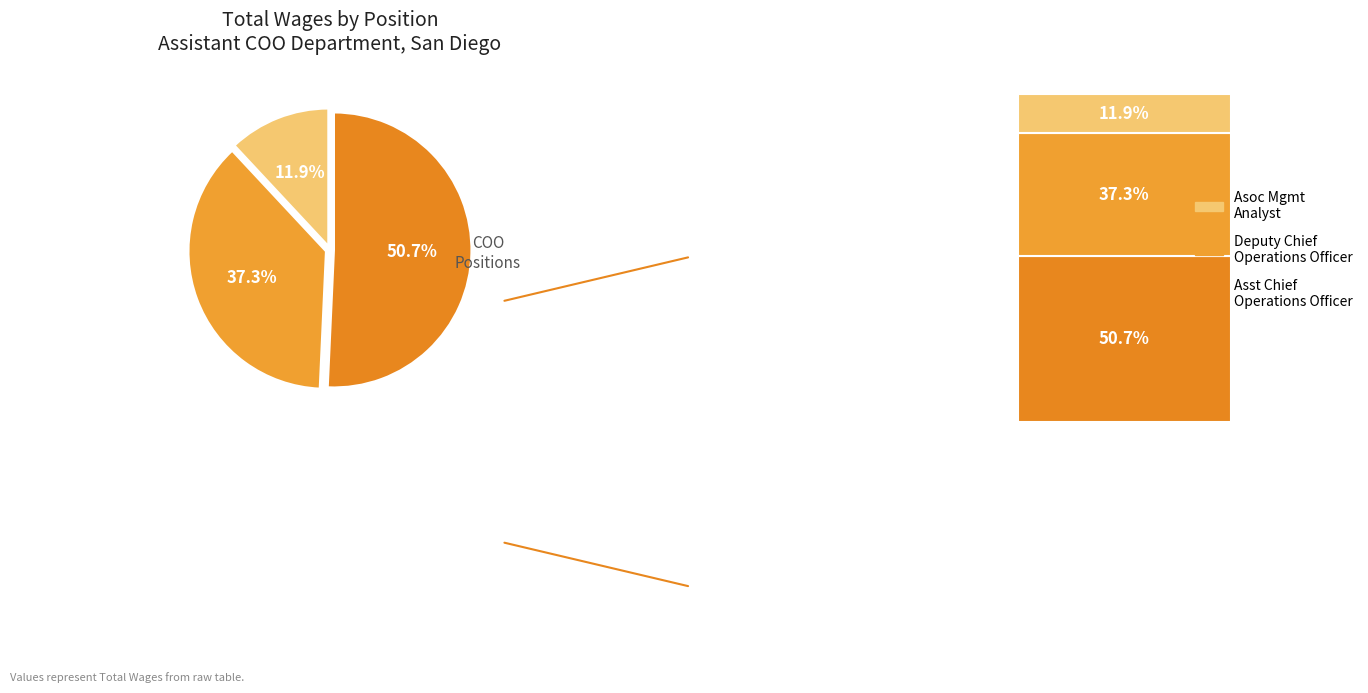

Approximately how many times larger is the value at Asoc Management Analyst compared to Assistant Chief Operations Officer?

0.2